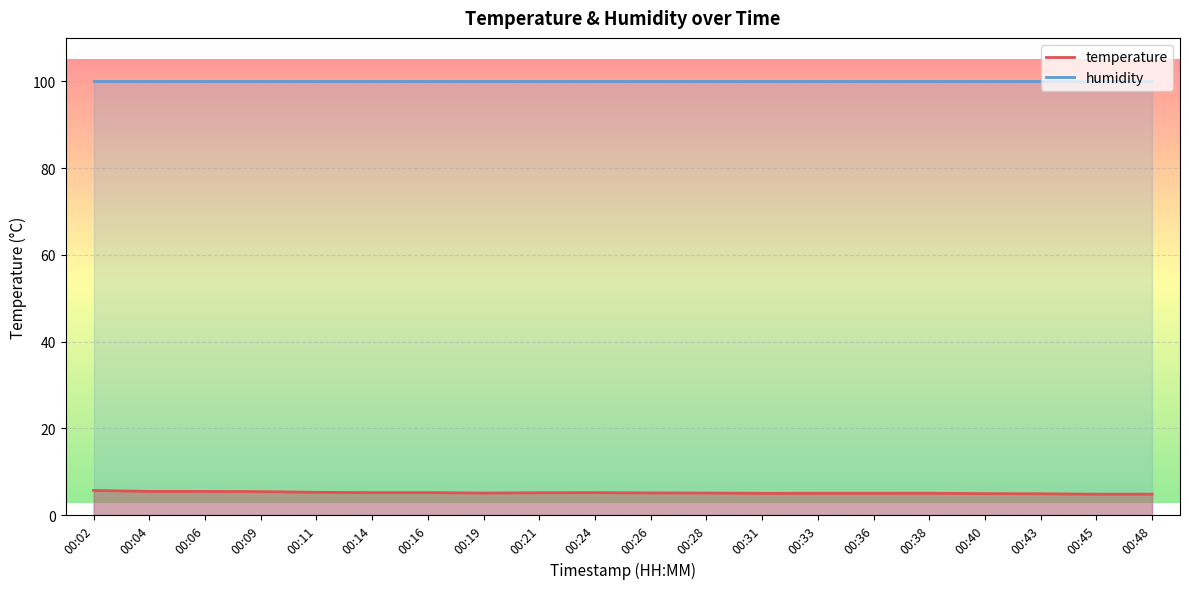

What is the change in value from 00:43 to 00:48?

-0.1